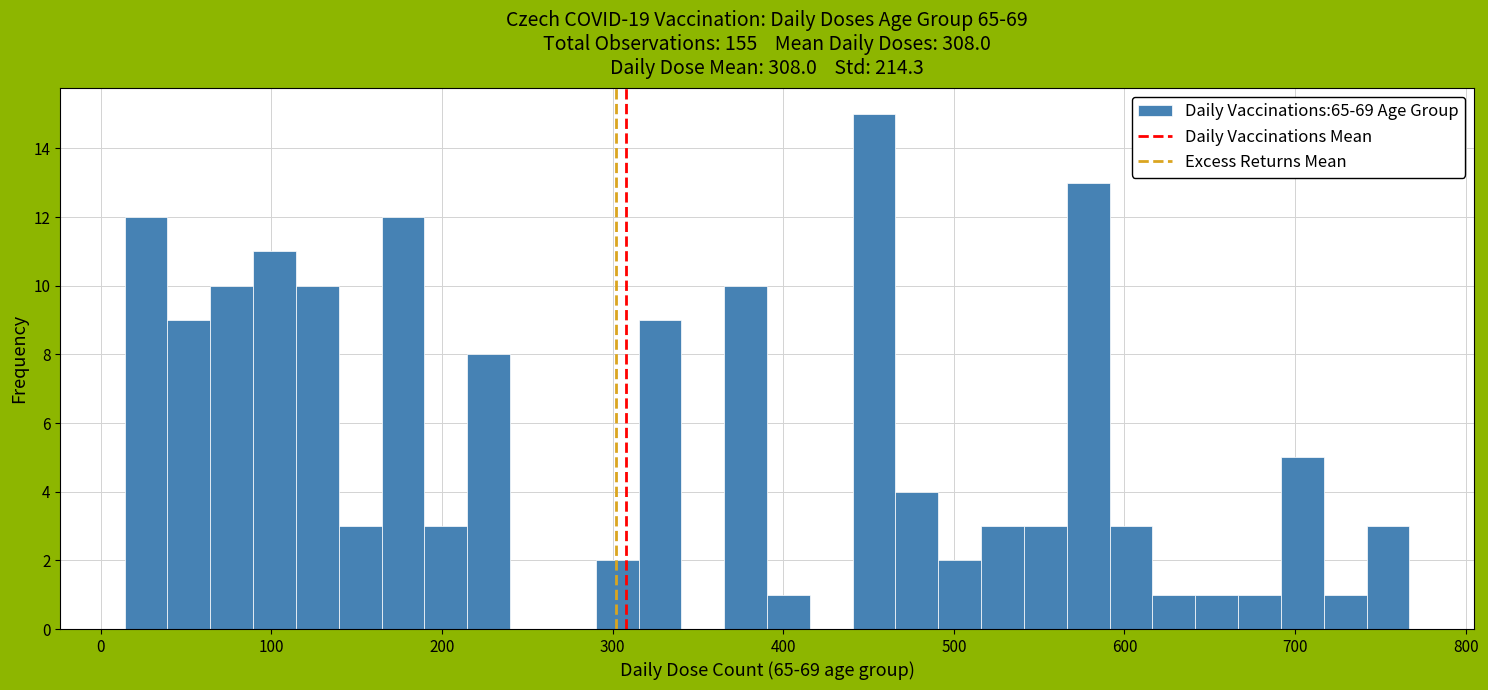

Around what value on the x-axis is the tallest bar? Give the approximate position of its centre, as read against the axis.

450